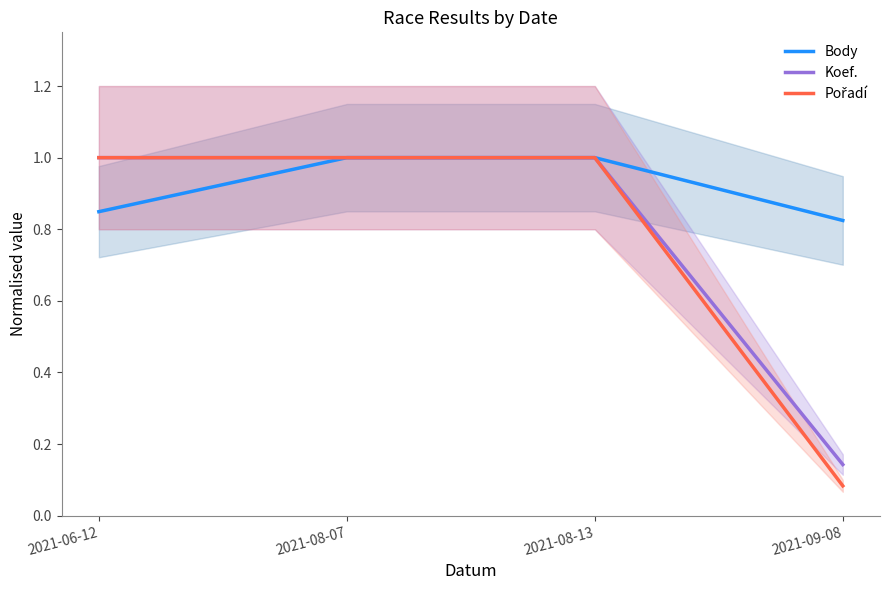

Reading left to right, what are all the values shown in this chart?

Body: 2021-06-12=0.8	2021-08-07=1.0	2021-08-13=1.0	2021-09-08=0.8
Koef.: 2021-06-12=1.0	2021-08-07=1.0	2021-08-13=1.0	2021-09-08=0.1
Pořadí: 2021-06-12=1.0	2021-08-07=1.0	2021-08-13=1.0	2021-09-08=0.1